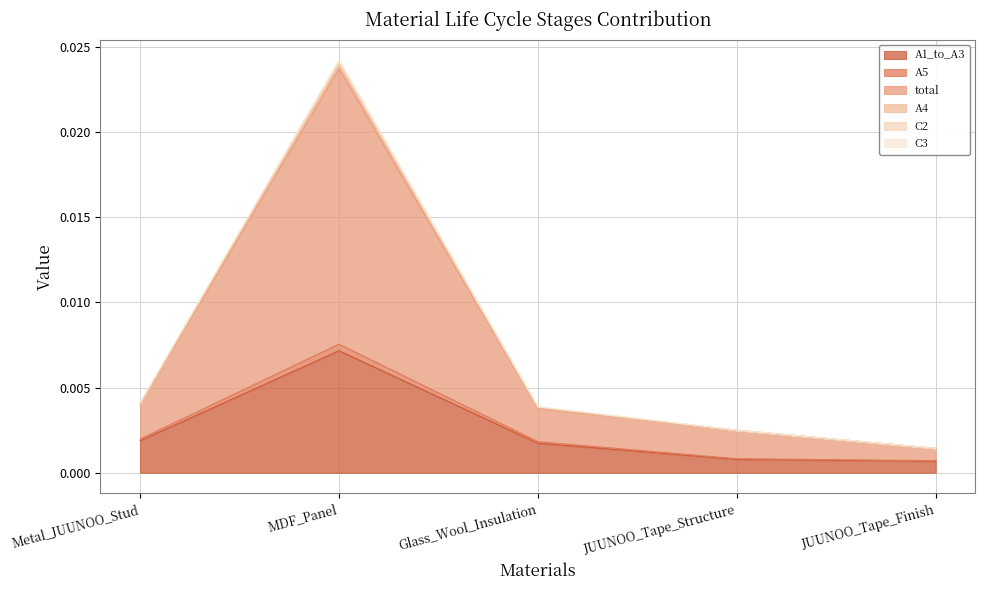

What position from the left is Metal_JUUNOO_Stud?

1